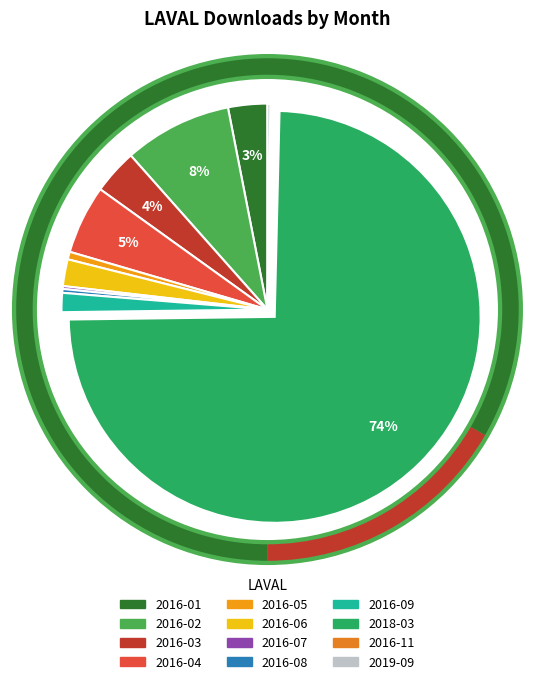

Does any single category account for the majority?

Yes